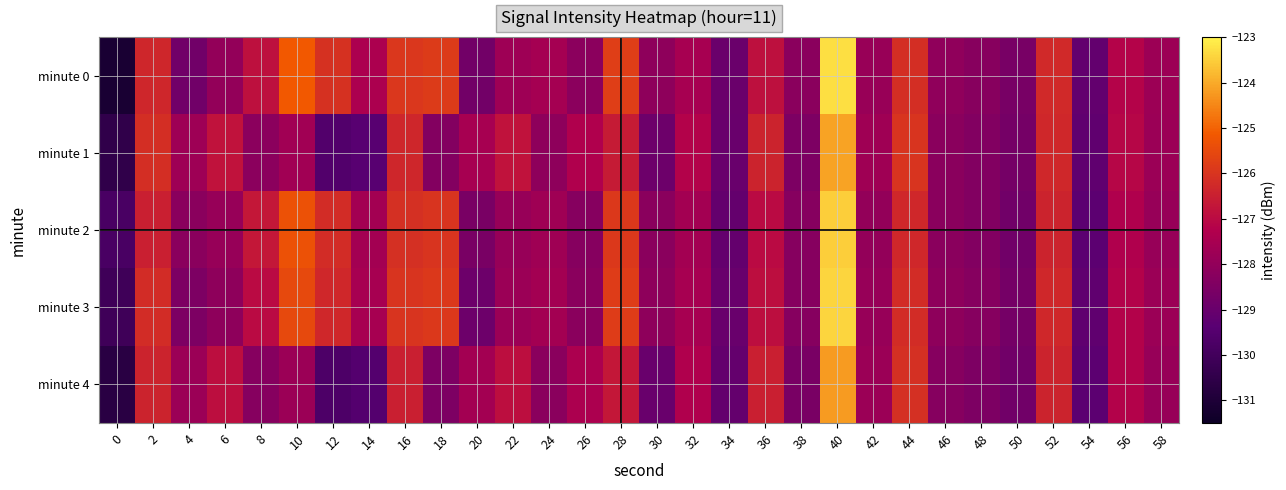

Reading left to right, transcribe all the data shown in this chart.

minute 0: 0=-131.1	2=-126.3	4=-128.8	6=-128.0	8=-126.9	10=-125.2	12=-126.1	14=-127.4	16=-125.9	18=-125.8	20=-128.8	22=-127.7	24=-127.6	26=-128.2	28=-125.8	30=-128.1	32=-127.5	34=-129.0	36=-126.9	38=-128.2	40=-123.3	42=-127.9	44=-126.1	46=-128.1	48=-128.3	50=-128.6	52=-126.3	54=-129.1	56=-127.2	58=-127.7
minute 1: 0=-130.5	2=-126.1	4=-127.7	6=-126.8	8=-128.2	10=-127.7	12=-129.6	14=-129.4	16=-126.3	18=-128.4	20=-127.5	22=-126.8	24=-128.1	26=-127.3	28=-126.6	30=-128.9	32=-127.2	34=-129.0	36=-126.4	38=-128.5	40=-124.1	42=-127.7	44=-126.0	46=-128.2	48=-128.4	50=-128.7	52=-126.3	54=-129.2	56=-127.1	58=-127.8
minute 2: 0=-129.8	2=-126.5	4=-128.2	6=-127.9	8=-126.7	10=-125.3	12=-126.2	14=-127.6	16=-126.1	18=-126.0	20=-128.6	22=-127.9	24=-127.7	26=-128.3	28=-125.9	30=-128.2	32=-127.6	34=-129.1	36=-127.0	38=-128.3	40=-123.5	42=-128.0	44=-126.3	46=-128.2	48=-128.4	50=-128.8	52=-126.4	54=-129.3	56=-127.3	58=-127.9
minute 3: 0=-130.1	2=-126.2	4=-128.5	6=-128.1	8=-127.0	10=-125.5	12=-126.3	14=-127.5	16=-126.0	18=-125.9	20=-128.9	22=-127.8	24=-127.6	26=-128.2	28=-125.8	30=-128.1	32=-127.5	34=-129.0	36=-126.9	38=-128.3	40=-123.4	42=-127.9	44=-126.2	46=-128.1	48=-128.3	50=-128.7	52=-126.3	54=-129.2	56=-127.2	58=-127.8
minute 4: 0=-130.7	2=-126.4	4=-127.8	6=-126.9	8=-128.3	10=-127.8	12=-129.7	14=-129.5	16=-126.5	18=-128.5	20=-127.6	22=-126.9	24=-128.2	26=-127.4	28=-126.7	30=-129.0	32=-127.3	34=-129.1	36=-126.5	38=-128.6	40=-124.2	42=-127.8	44=-126.1	46=-128.3	48=-128.5	50=-128.8	52=-126.4	54=-129.3	56=-127.2	58=-127.9